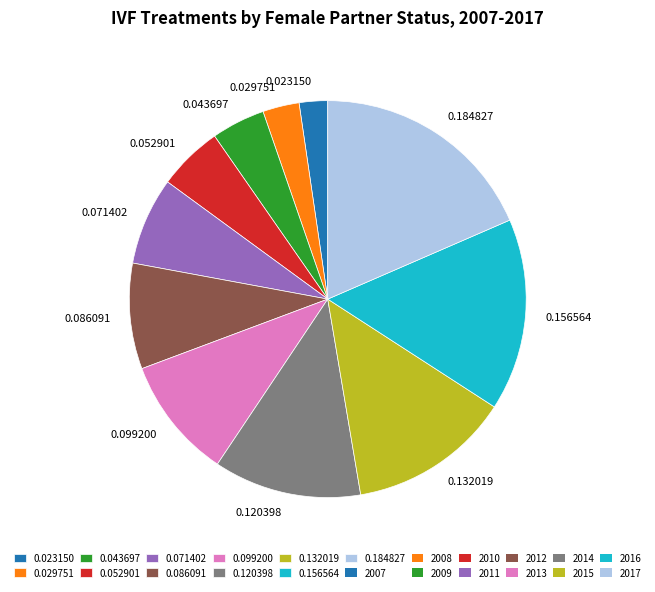

Is there any slice that represents more than half of the pie?

No